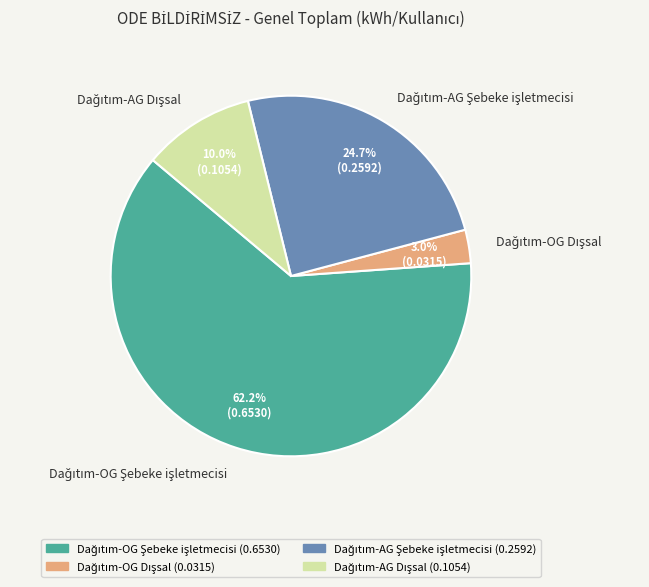

Is there any slice that represents more than half of the pie?

Yes